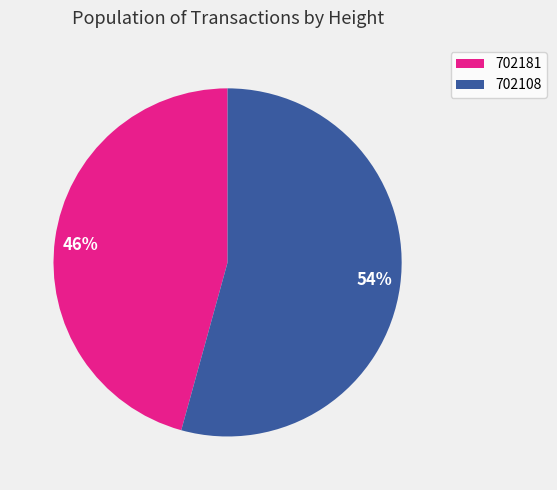

To the nearest percent, what is the average slice percentage?

50%